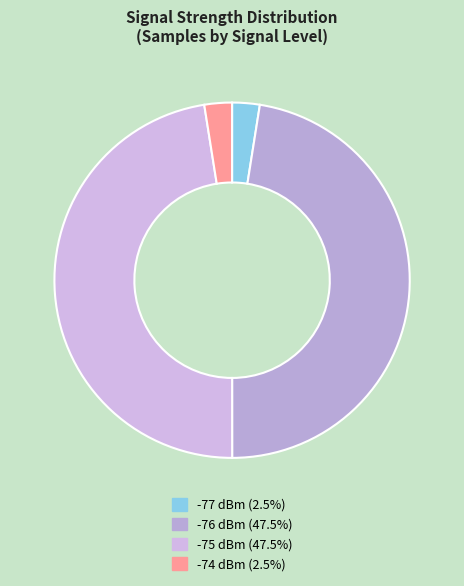

How many segments does this pie chart have?

4